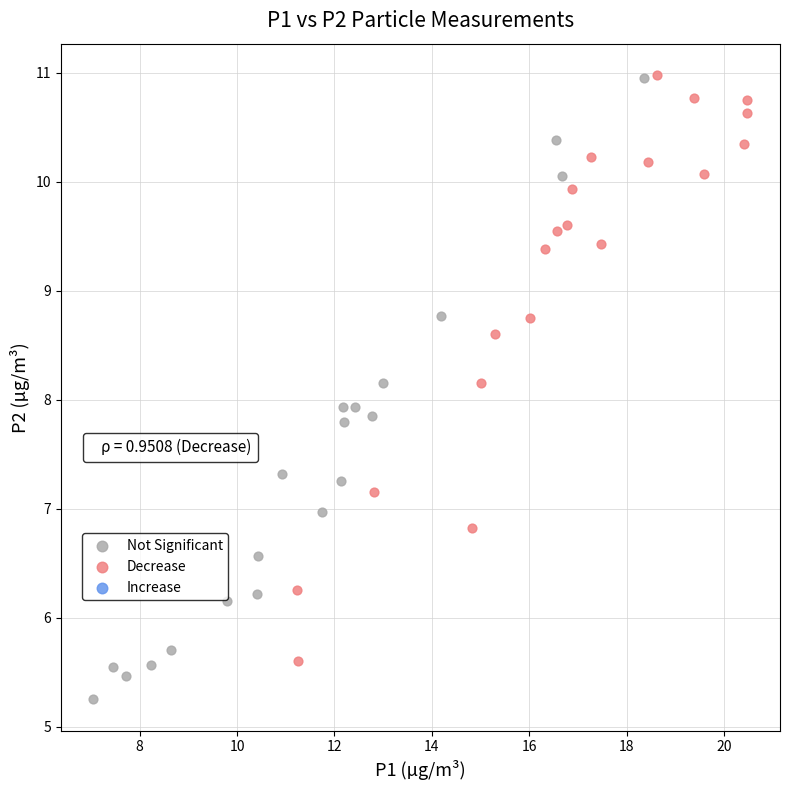

Which series reaches the minimum Y coordinate?

Not Significant